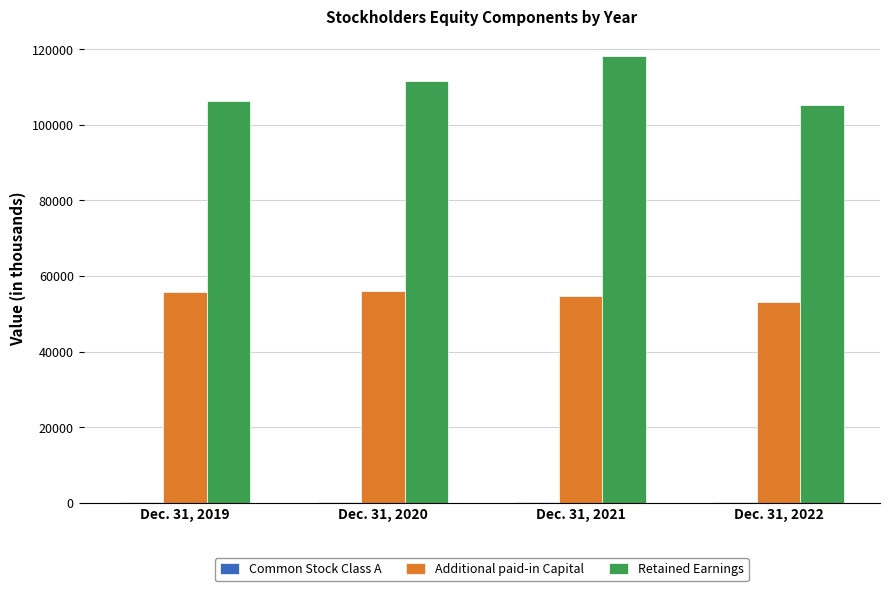

Between Dec. 31, 2021 and Dec. 31, 2022, which series saw the biggest shift?

Retained Earnings